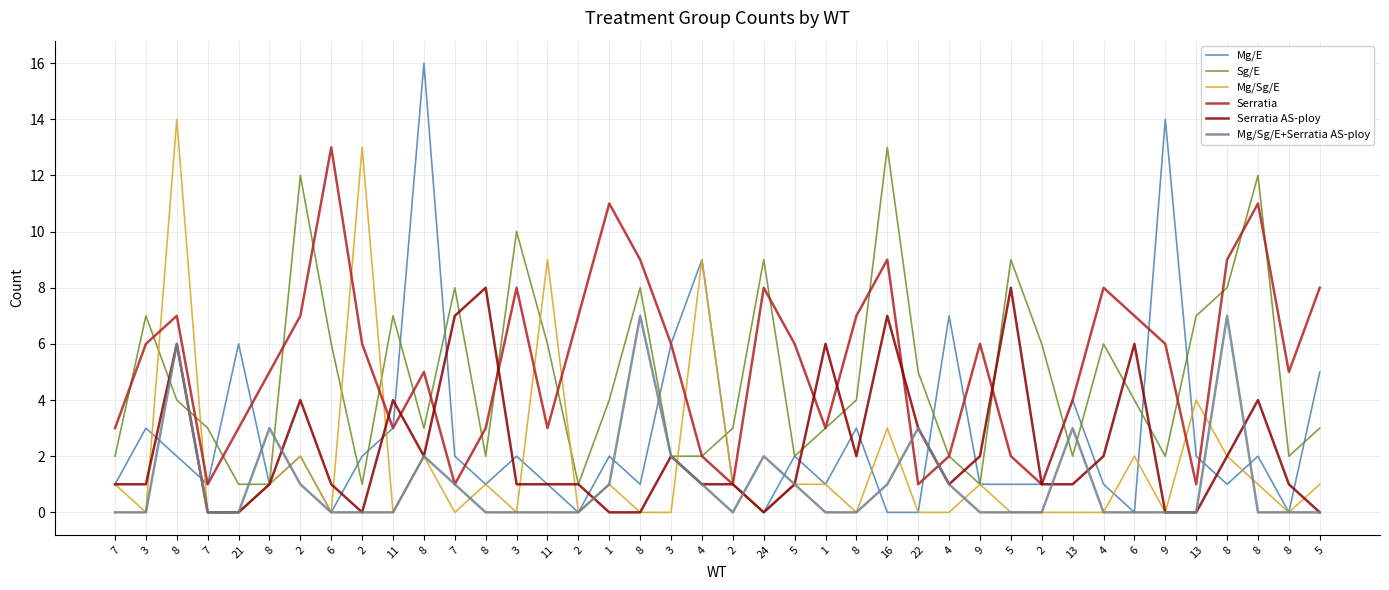

What are all the series names shown in the legend?

Mg/E, Sg/E, Mg/Sg/E, Serratia, Serratia AS-ploy, Mg/Sg/E+Serratia AS-ploy